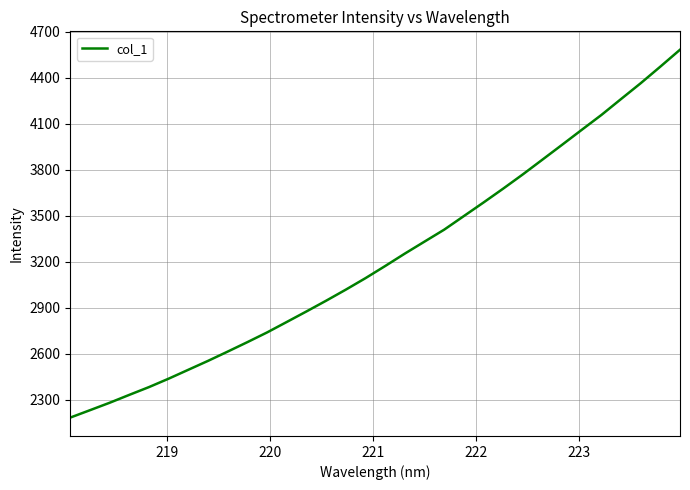

How many lines are shown in the chart?

1